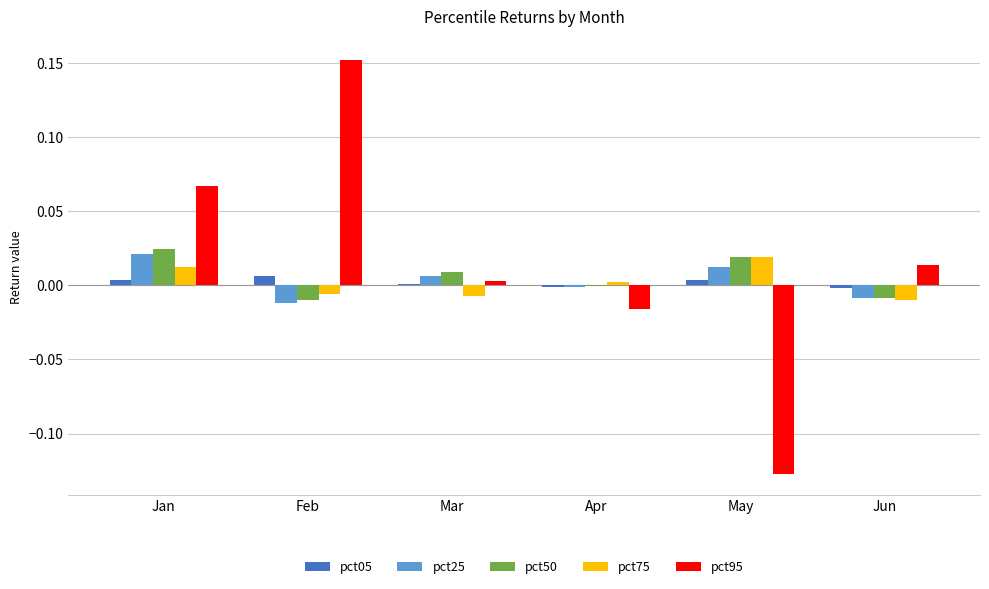

At which label does pct75 reach its peak?

May